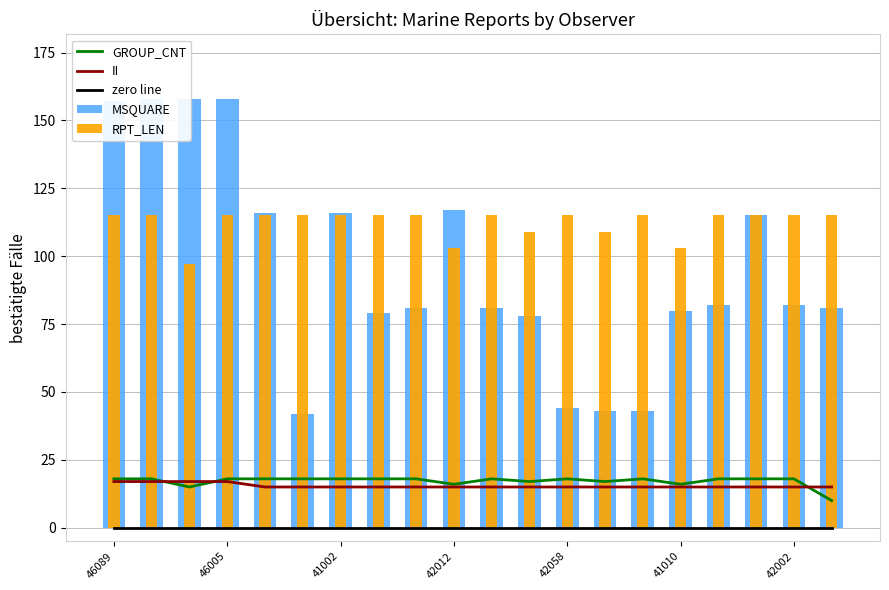

What is the sum of the II values at 42058 and 16?

30